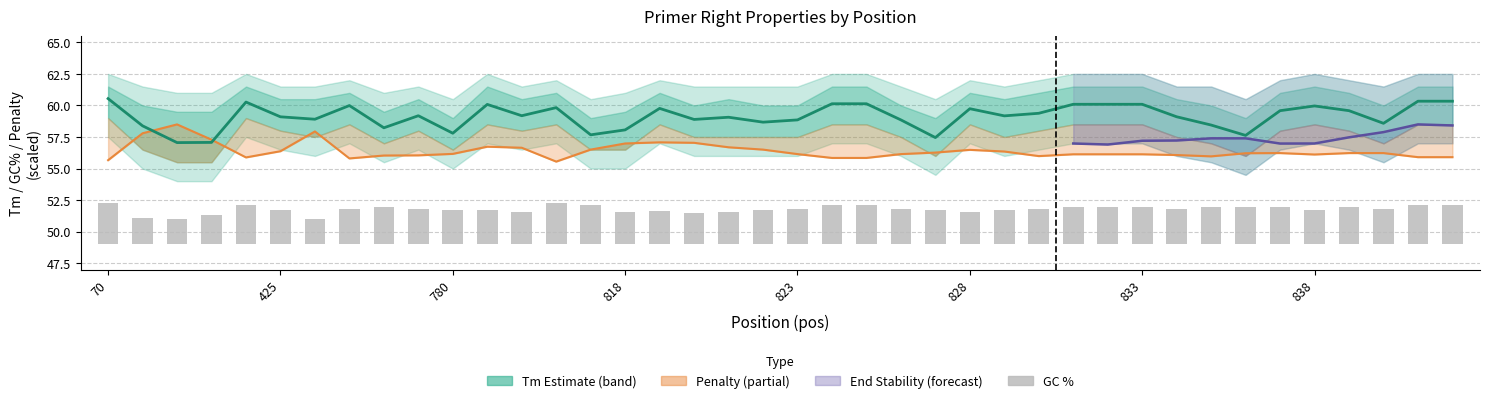

Where is pen nearest to the value 57?

818